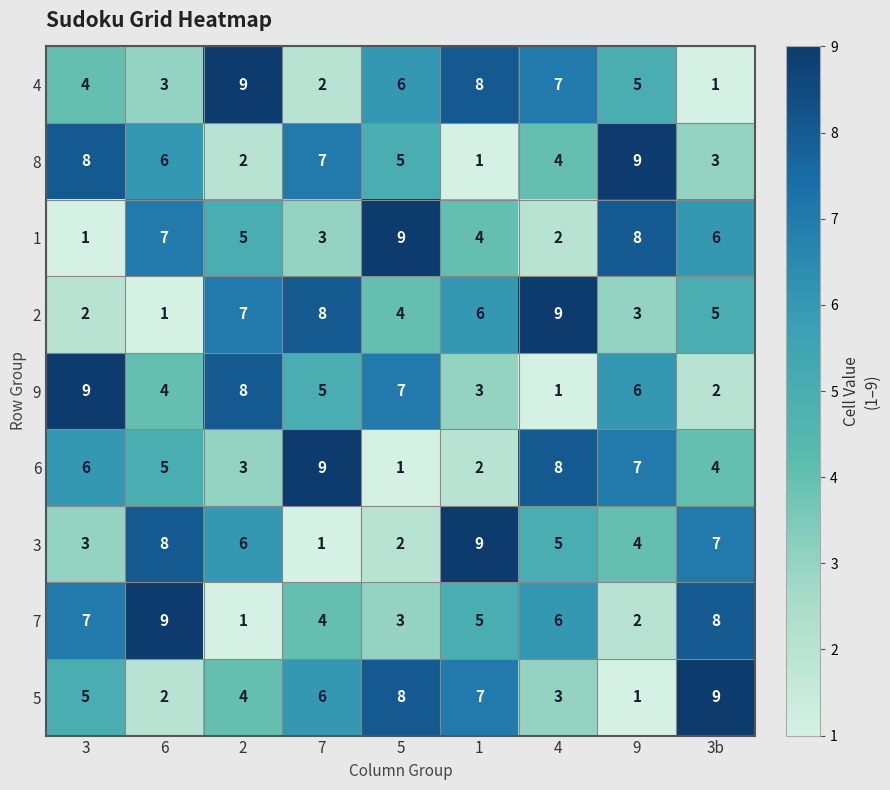

What is the difference between the 6 values at 5 and 6?

4